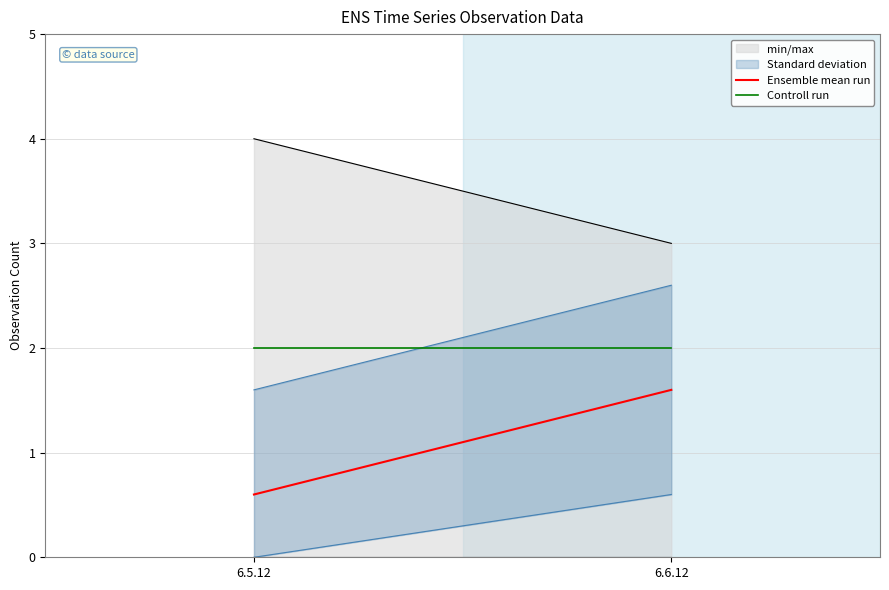

Read the Controll run value at 6.6.12.

2.0